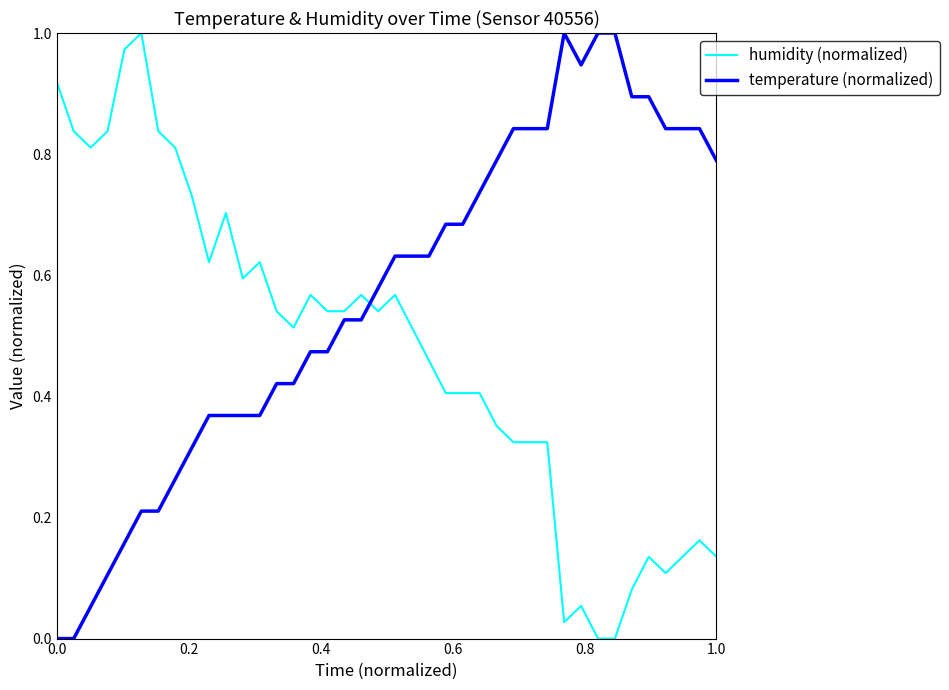

Which series has the largest total across all categories?

temperature (normalized)